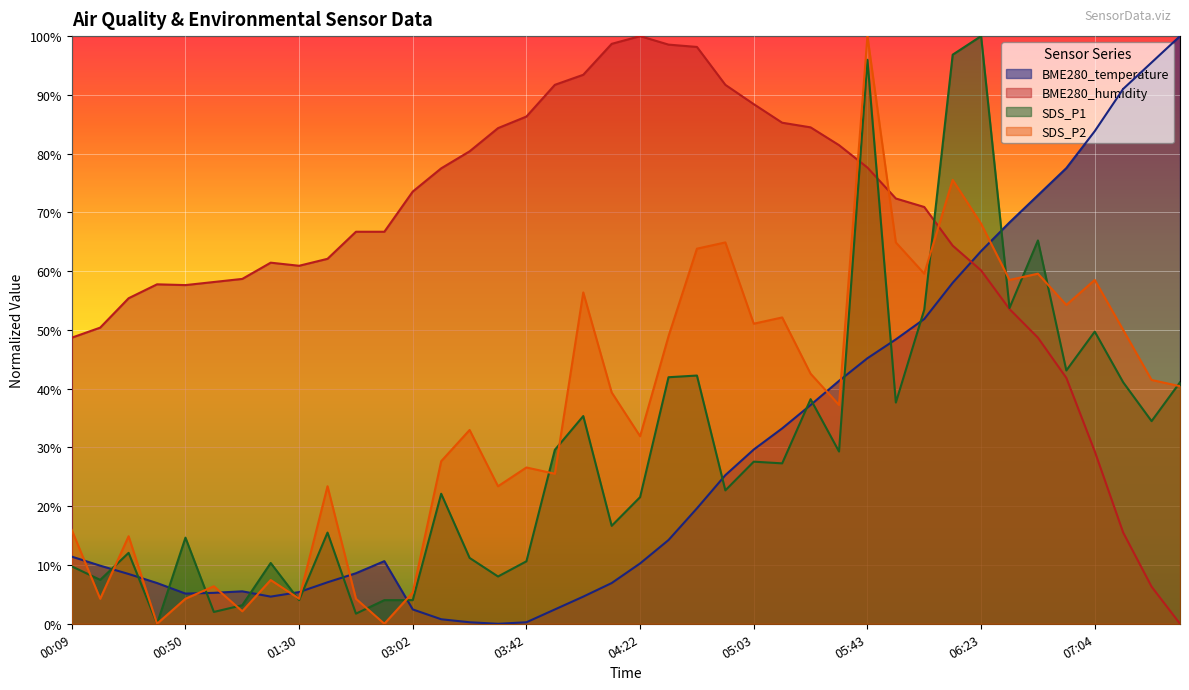

What is the difference between the highest and lowest values at 03:12?

76.7